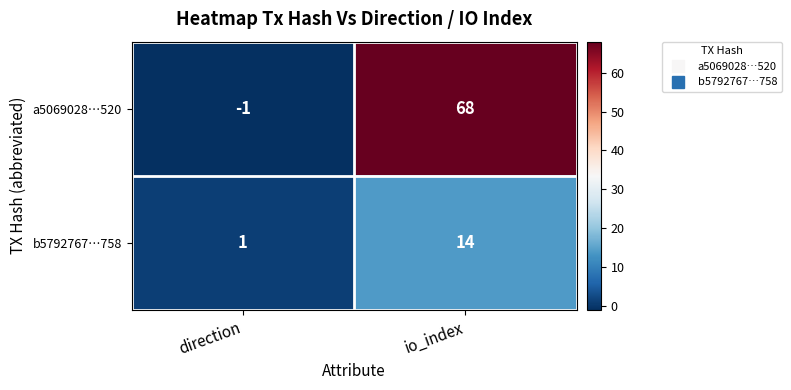

Reading left to right, extract all data points from this chart.

a5069028…520: direction=-1	io_index=68
b5792767…758: direction=1	io_index=14